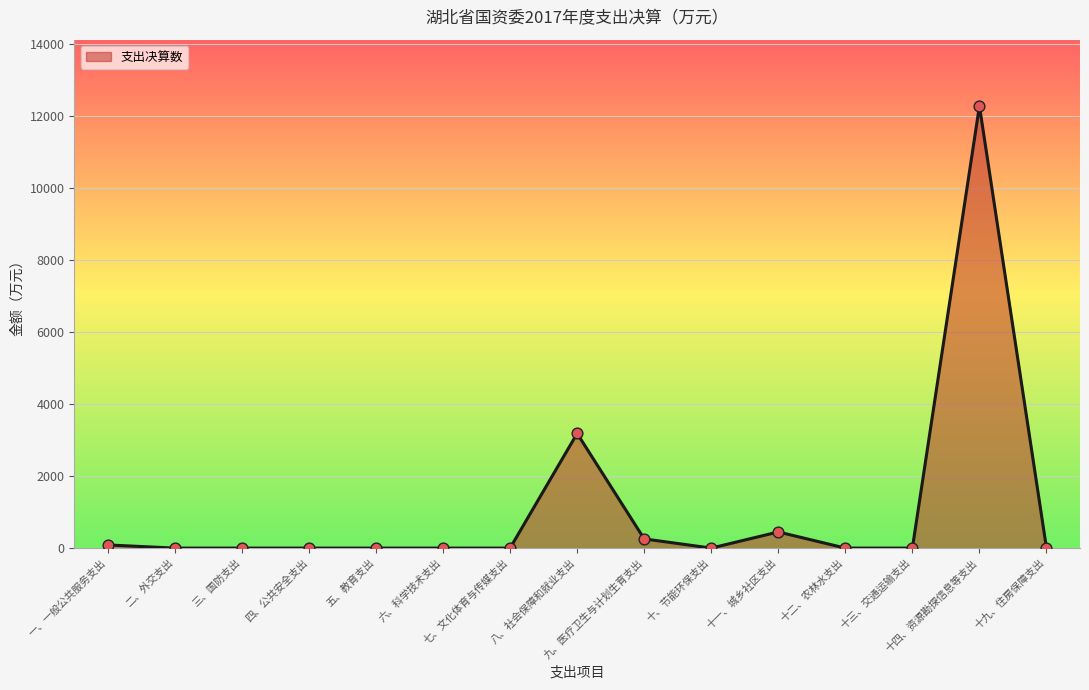

What is the greatest value displayed?

12290.4